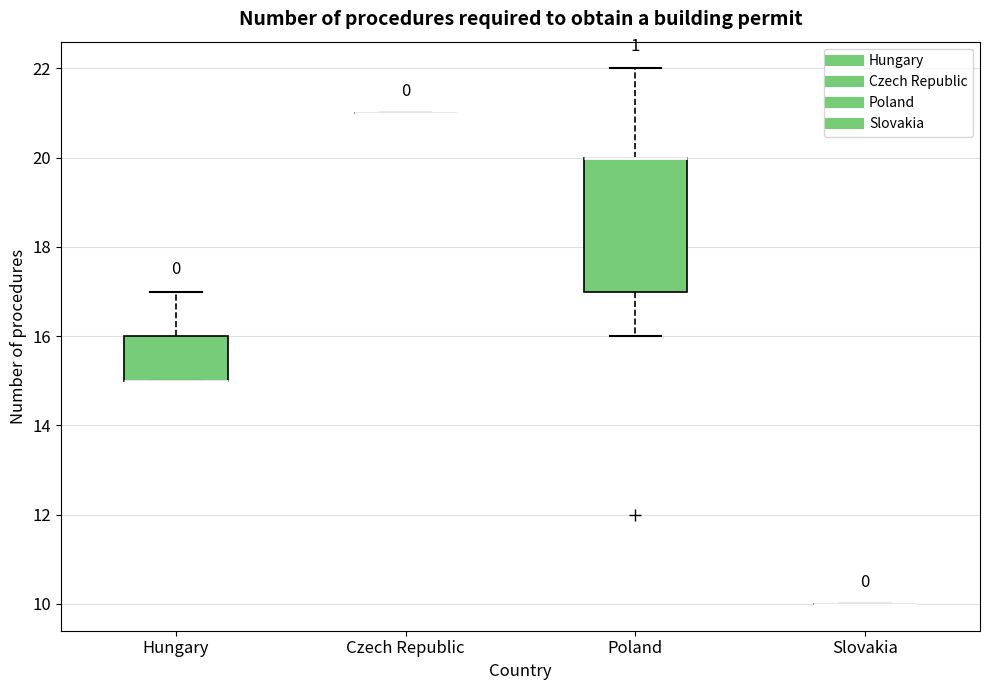

Reading left to right, transcribe this box plot: for each box, give where its median line is, the range the box spans, and where its two whiskers end, as read against the y-axis. The values are not printed on the chart, so give them approximately, as read against the axis.

Hungary: median 15 (drawn on the box's lower edge), box 15 to 16, whiskers 15 to 17
Czech Republic: box collapsed to a line at 21, whiskers 21 to 21
Poland: median 20 (drawn on the box's upper edge), box 17 to 20, whiskers 16 to 22
Slovakia: box collapsed to a line at 10, whiskers 10 to 10